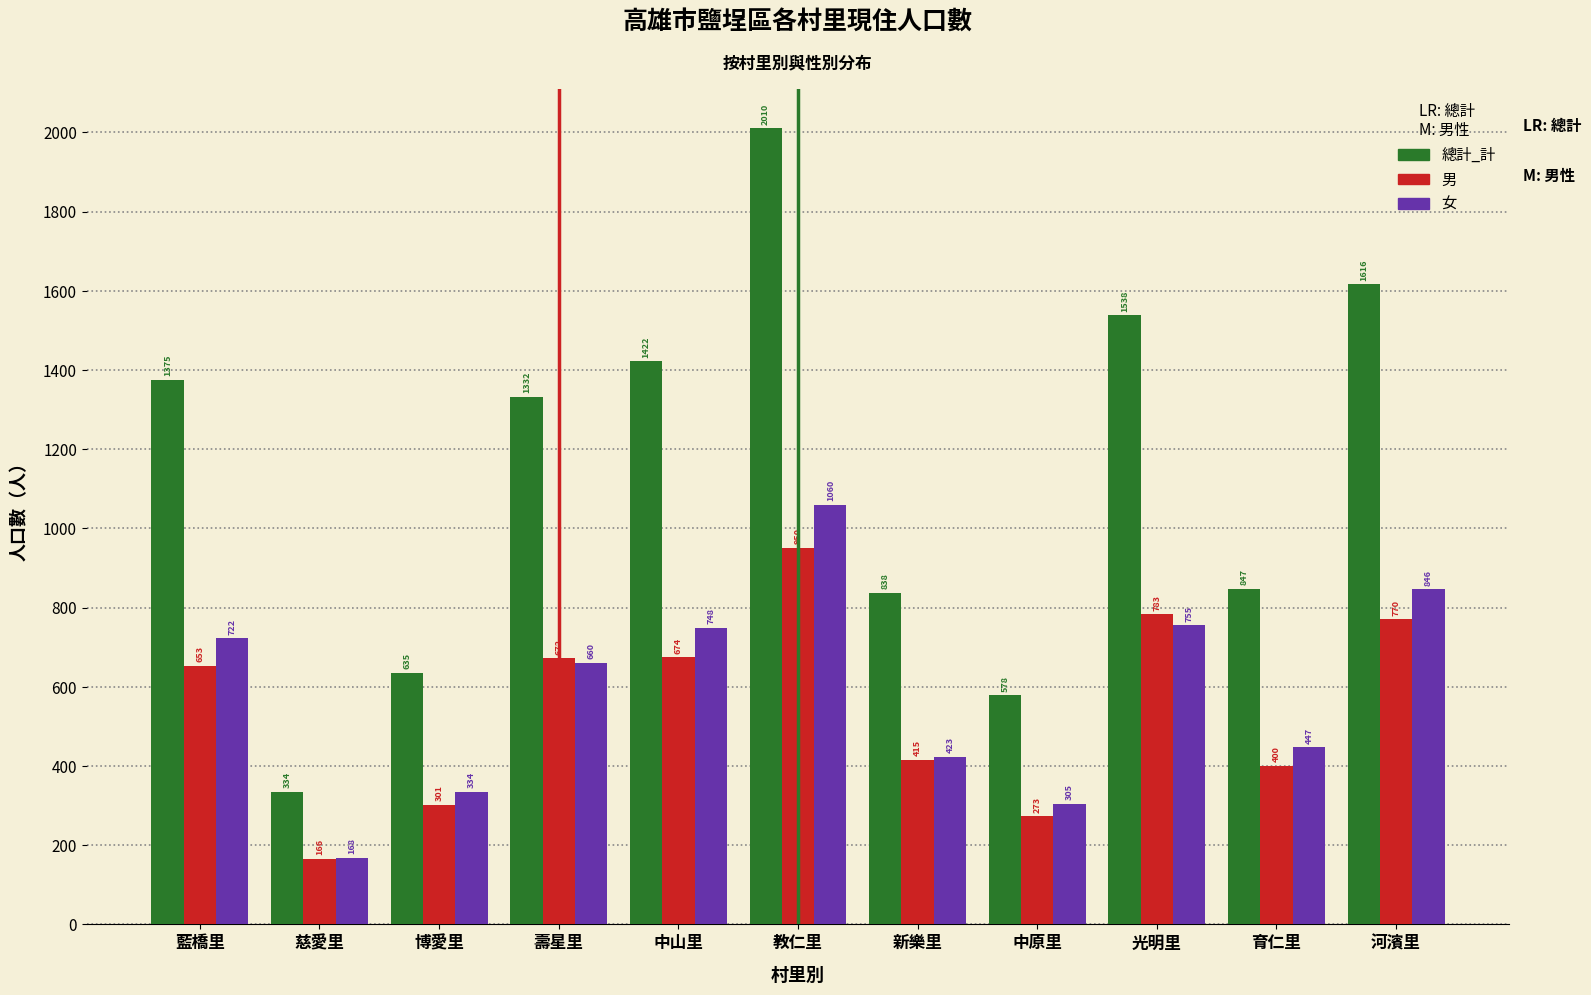

Reading left to right, what are all the values shown in this chart?

總計_計: 藍橋里=1375	慈愛里=334	博愛里=635	壽星里=1332	中山里=1422	教仁里=2010	新樂里=838	中原里=578	光明里=1538	育仁里=847	河濱里=1616
男: 藍橋里=653	慈愛里=166	博愛里=301	壽星里=672	中山里=674	教仁里=950	新樂里=415	中原里=273	光明里=783	育仁里=400	河濱里=770
女: 藍橋里=722	慈愛里=168	博愛里=334	壽星里=660	中山里=748	教仁里=1060	新樂里=423	中原里=305	光明里=755	育仁里=447	河濱里=846